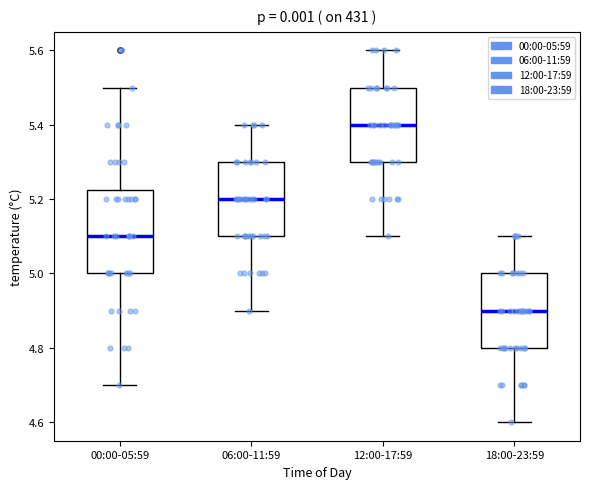

Reading left to right, transcribe this box plot: for each box, give where its median line is, the range the box spans, and where its two whiskers end, as read against the y-axis. The values are not printed on the chart, so give them approximately, as read against the axis.

00:00-05:59: median 5.10, box 5.00 to 5.22, whiskers 4.70 to 5.50
06:00-11:59: median 5.20, box 5.10 to 5.30, whiskers 4.90 to 5.40
12:00-17:59: median 5.40, box 5.30 to 5.50, whiskers 5.10 to 5.60
18:00-23:59: median 4.90, box 4.80 to 5.00, whiskers 4.60 to 5.10